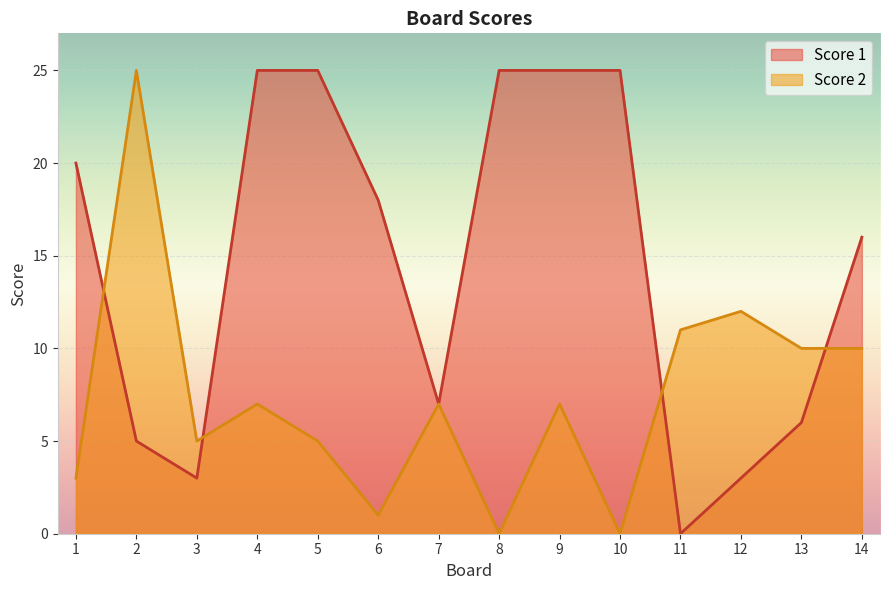

List the series in order of their overall mean, highest first.

Score 1, Score 2